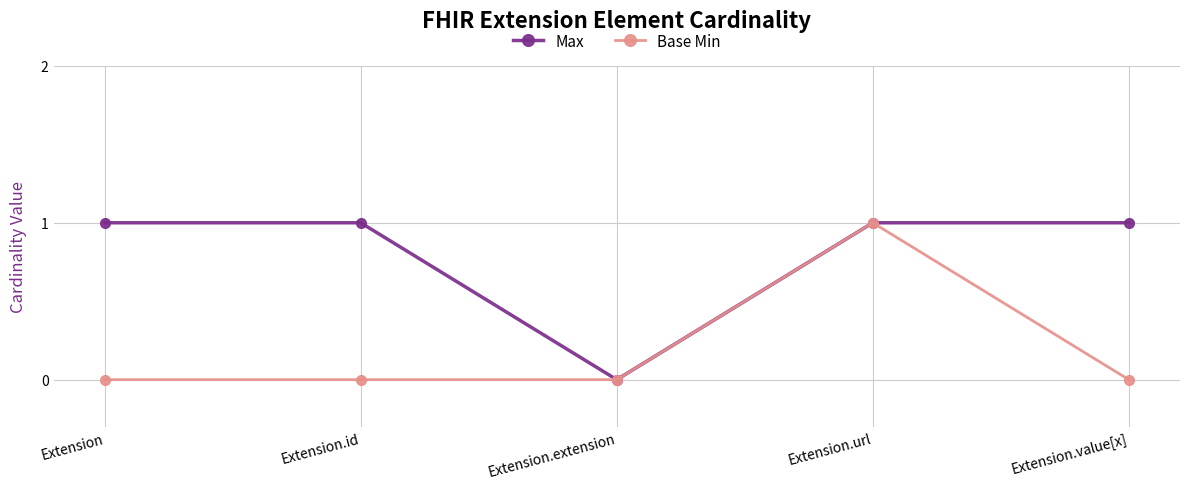

How many distinct data groups are displayed?

2